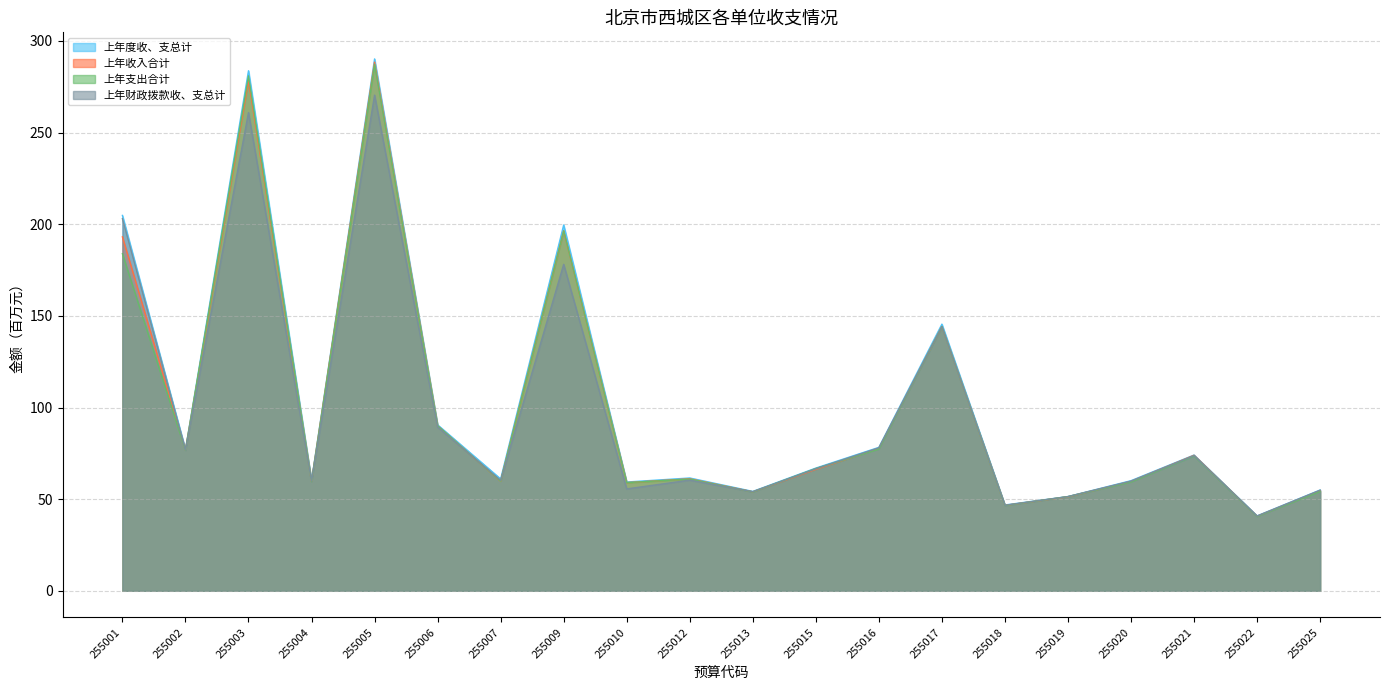

Which category has the lowest value in the 上年度收、支总计 series?

255022